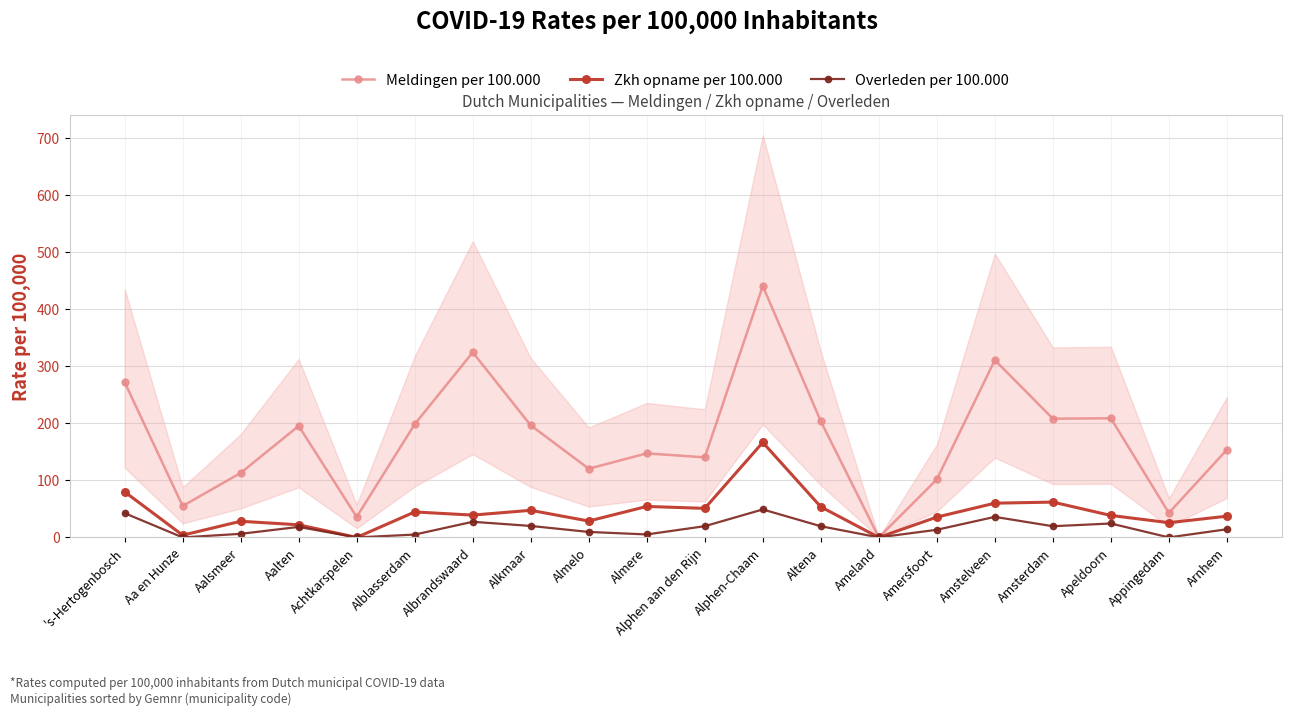

Which series has the largest range (max minus min)?

Meldingen per 100.000